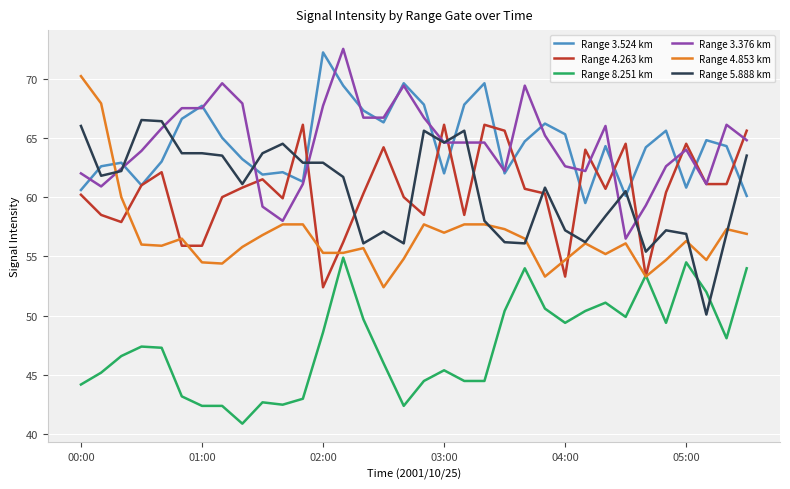

What is the highest value of the Range 5.888 km series?

66.5